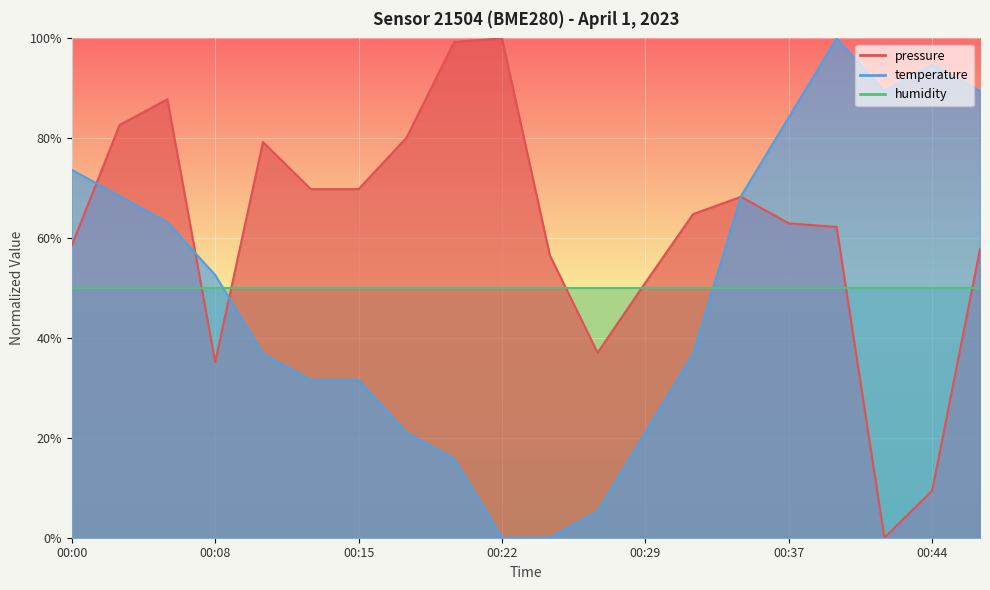

What is the sum of all pressure values?

1232.7